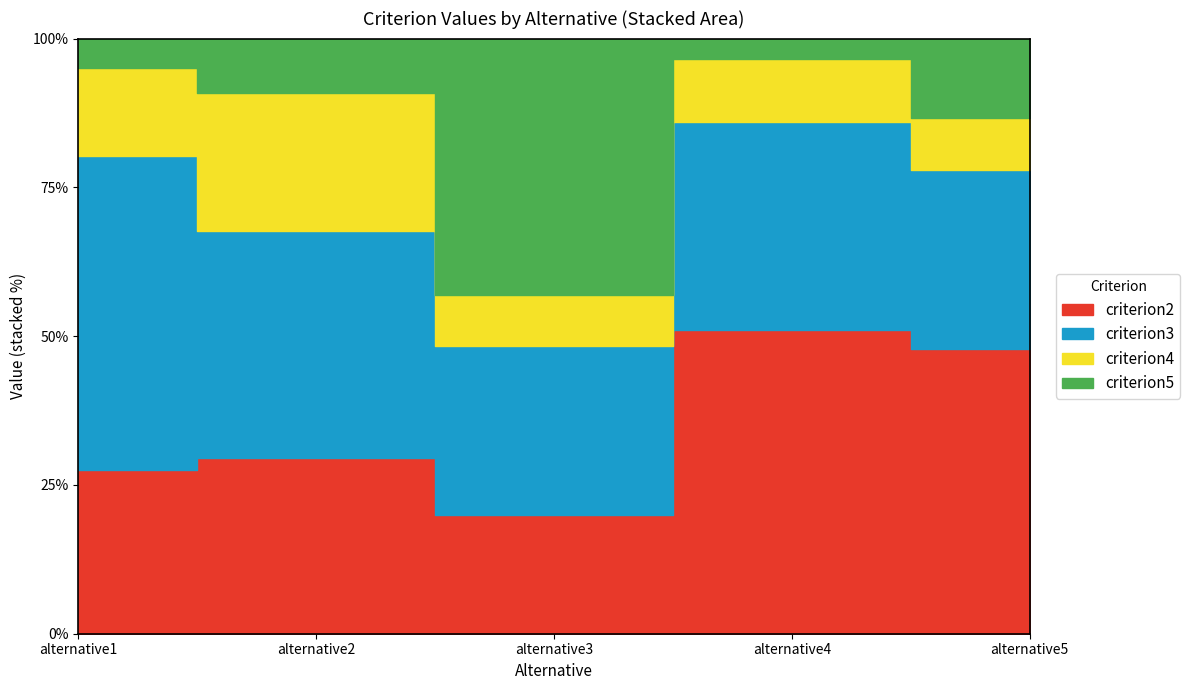

What is the value of the criterion4 point at the 1st from the left?

3.0